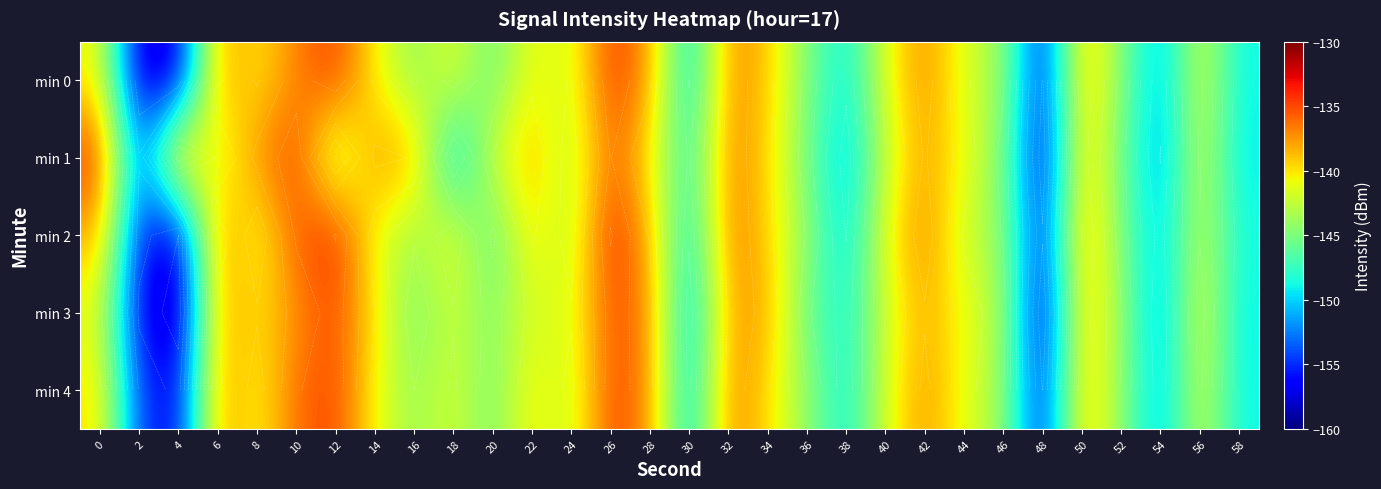

What is the sum of all min 1 values?

-4280.4